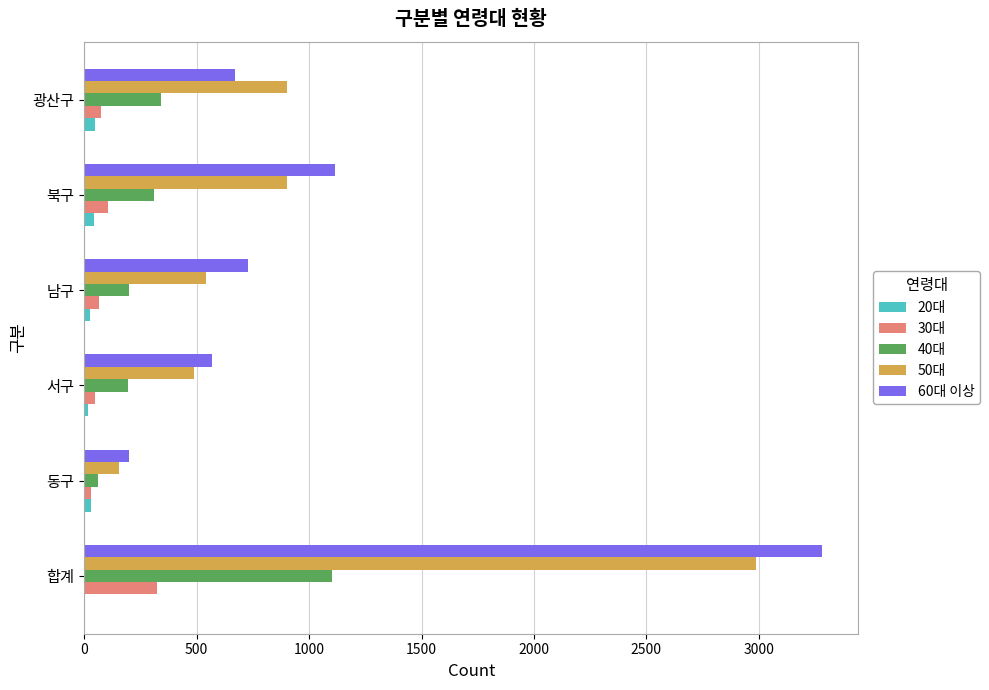

How many distinct data groups are displayed?

5